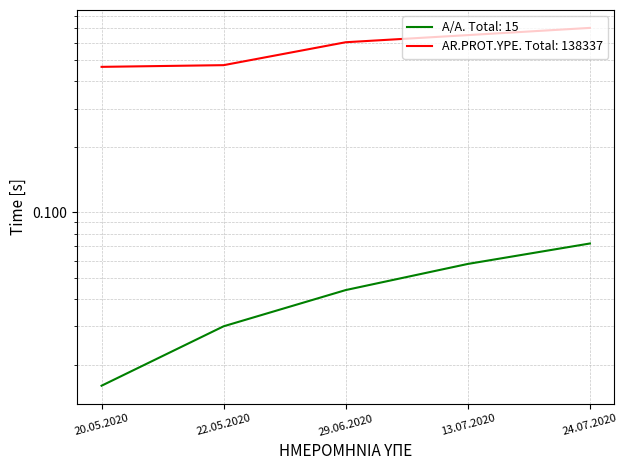

True or false: A/A has a value of 0.0 at 22.05.2020.

False